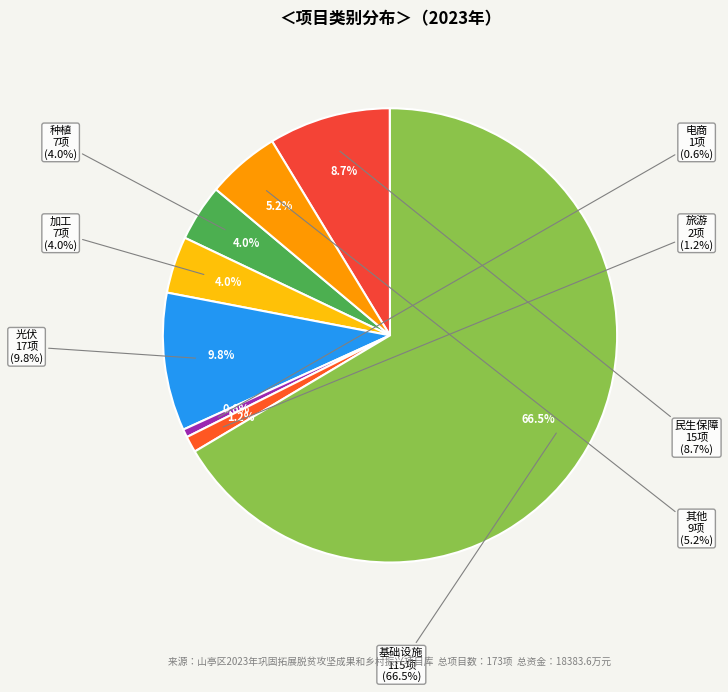

Combined, what portion of the pie is 光伏 and 民生保障?

18.5%